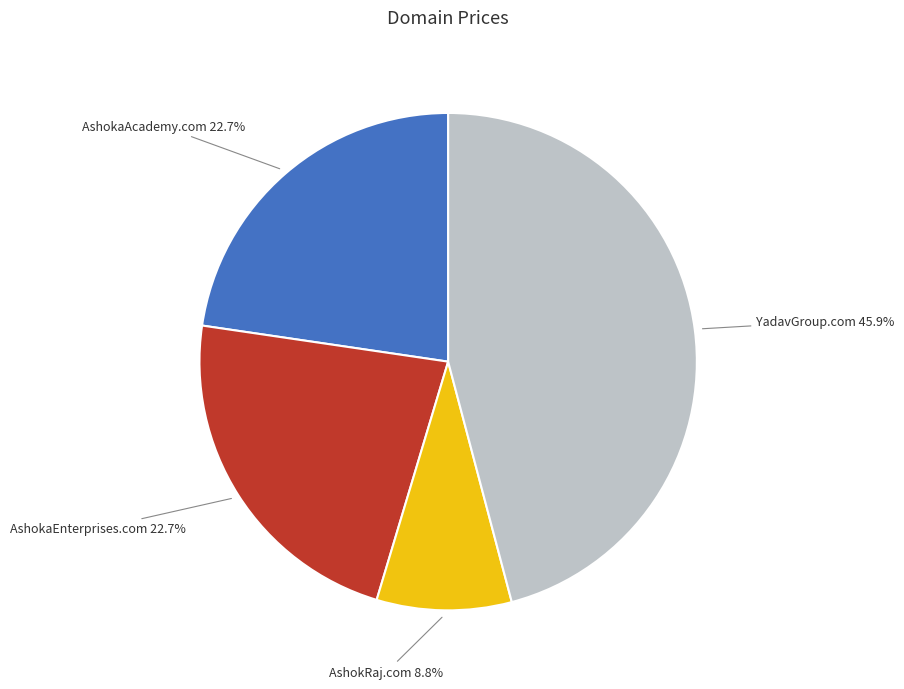

Is there a majority slice in this chart?

No